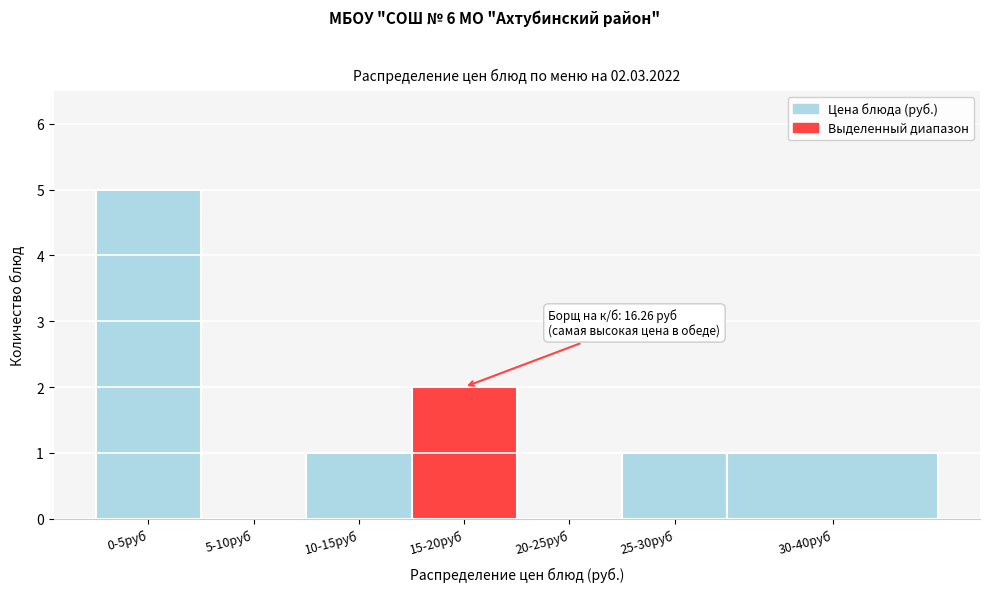

Reading left to right, list all the values displayed in this chart.

0-5руб=5	5-10руб=0	10-15руб=1	15-20руб=2	20-25руб=0	25-30руб=1	30-40руб=1